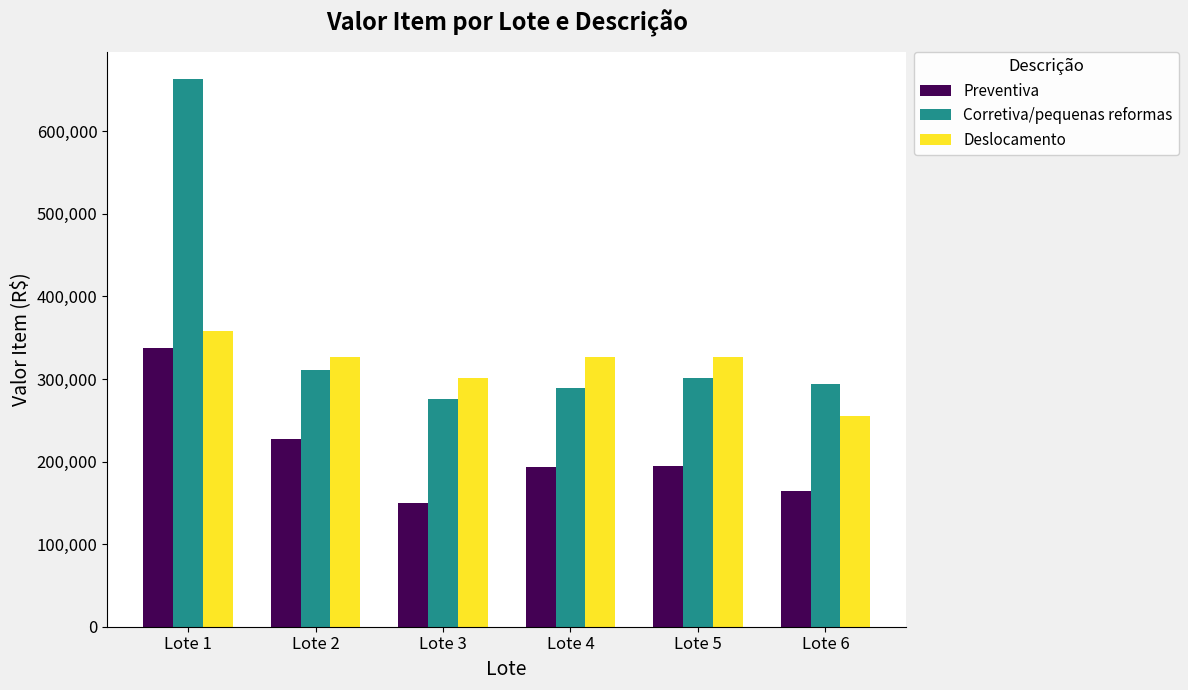

Count the number of categories in the chart.

6